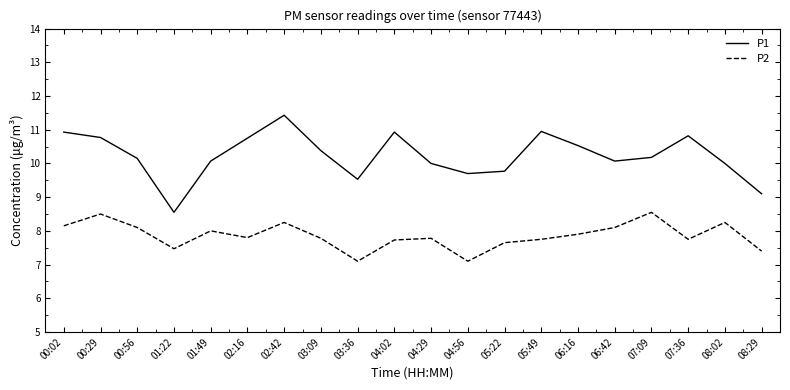

What position from the left is 07:09?

17